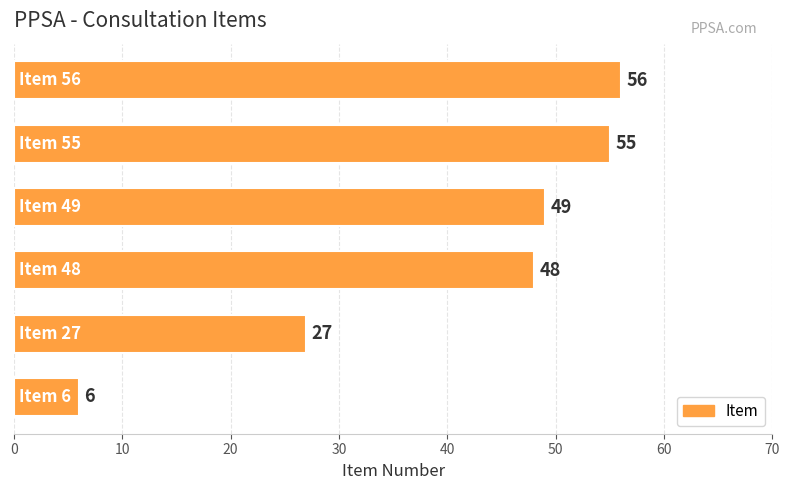

Does the chart contain stacked bars?

No